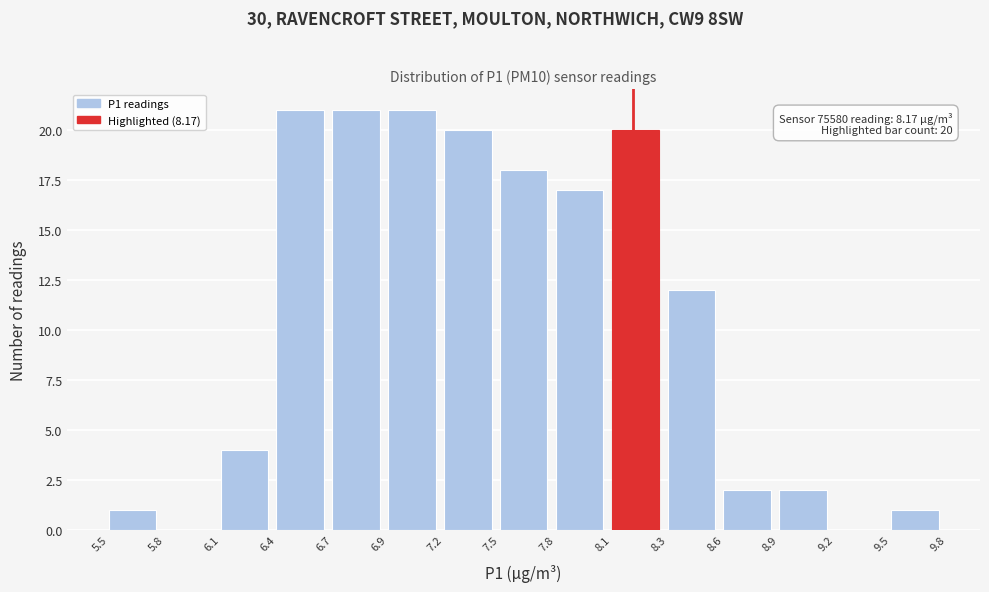

Reading left to right, extract all data points from this chart.

5.5=1	5.8=0	6.1=4	6.4=21	6.7=21	6.9=21	7.2=20	7.5=18	7.8=17	8.1=20	8.3=12	8.6=2	8.9=2	9.2=0	9.5=1